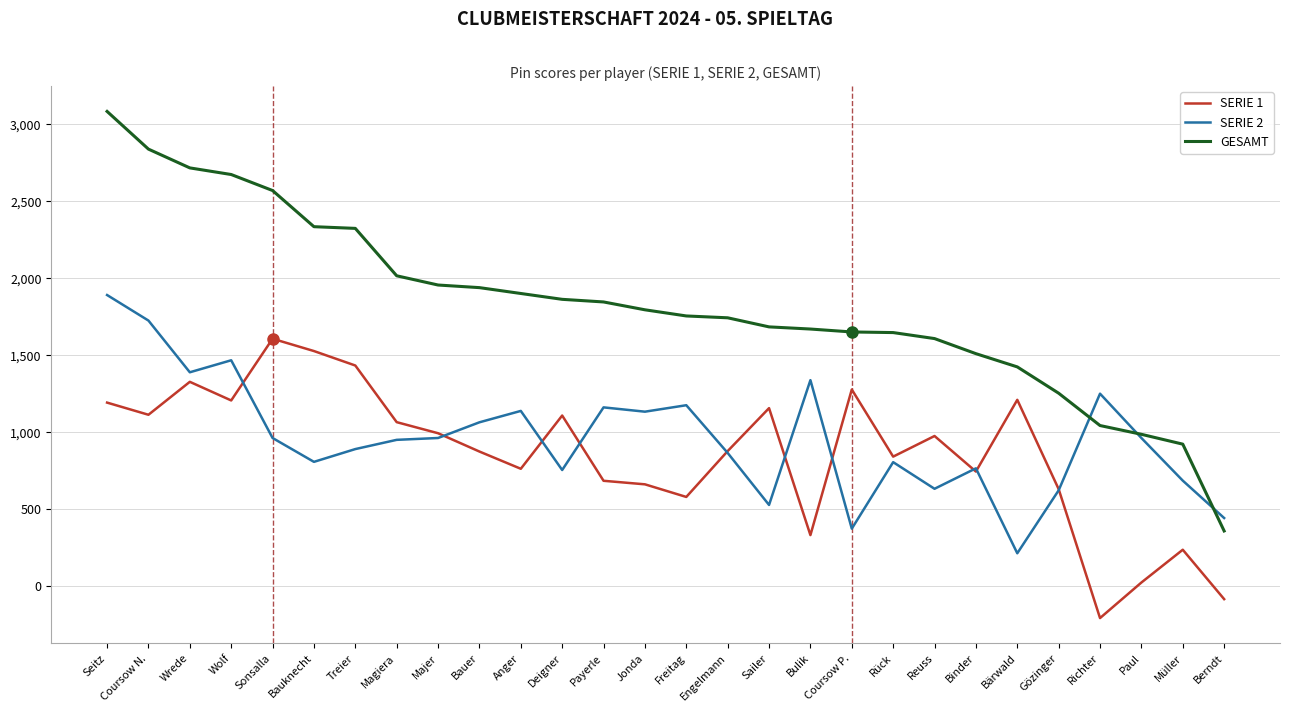

True or false: SERIE 1 has a value of 976 at Reuss.

True